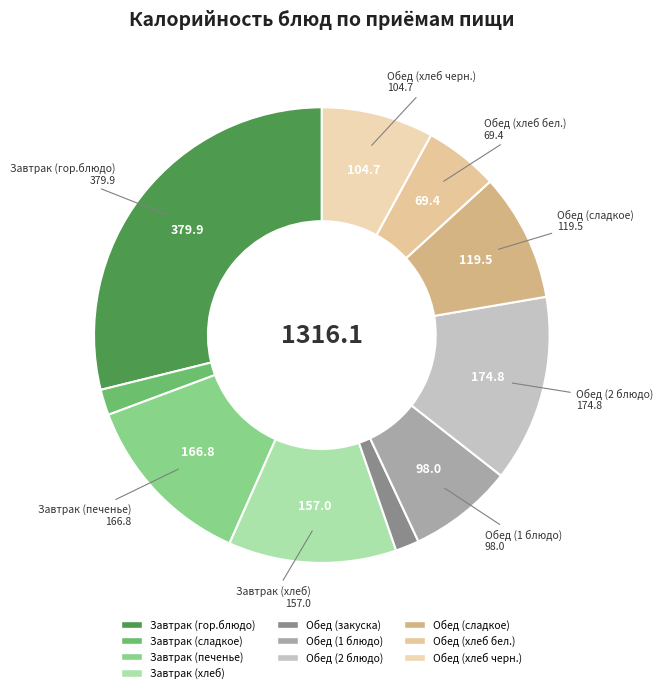

To the nearest percent, what portion does Обед (хлеб черн.) represent?

8%